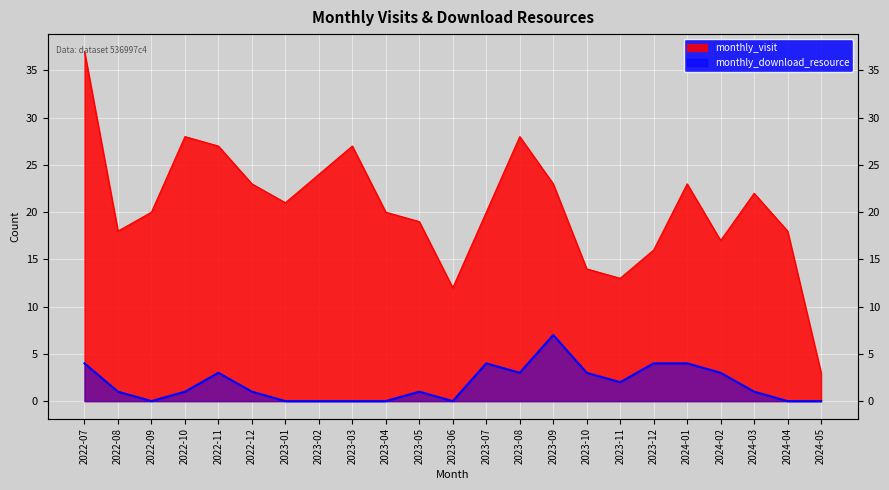

Reading left to right, what are all the values shown in this chart?

monthly_visit: 2022-07=37	2022-08=18	2022-09=20	2022-10=28	2022-11=27	2022-12=23	2023-01=21	2023-02=24	2023-03=27	2023-04=20	2023-05=19	2023-06=12	2023-07=20	2023-08=28	2023-09=23	2023-10=14	2023-11=13	2023-12=16	2024-01=23	2024-02=17	2024-03=22	2024-04=18	2024-05=3
monthly_download_resource: 2022-07=4	2022-08=1	2022-09=0	2022-10=1	2022-11=3	2022-12=1	2023-01=0	2023-02=0	2023-03=0	2023-04=0	2023-05=1	2023-06=0	2023-07=4	2023-08=3	2023-09=7	2023-10=3	2023-11=2	2023-12=4	2024-01=4	2024-02=3	2024-03=1	2024-04=0	2024-05=0